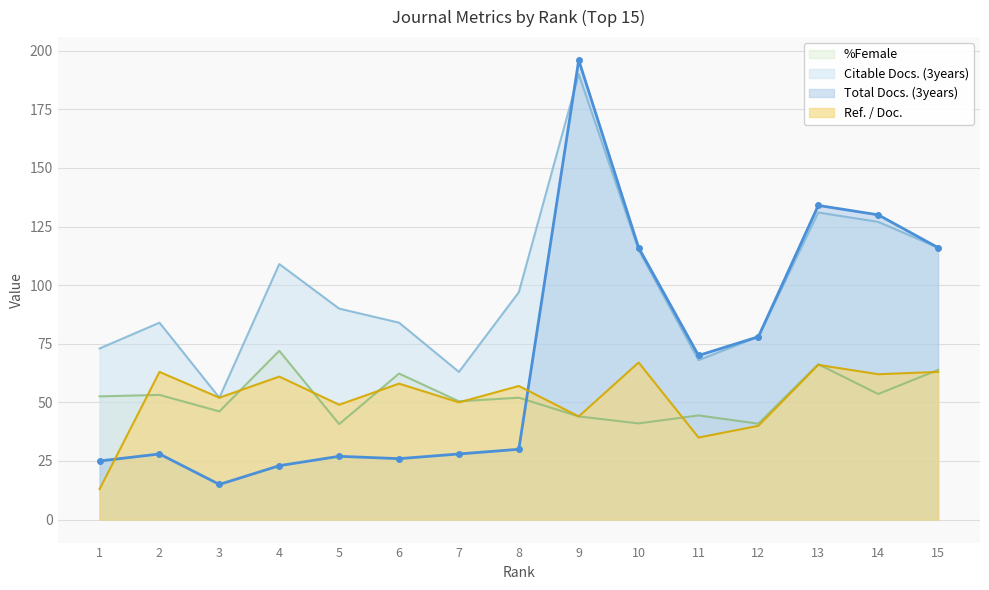

Where is the first local maximum for Ref. / Doc.?

2